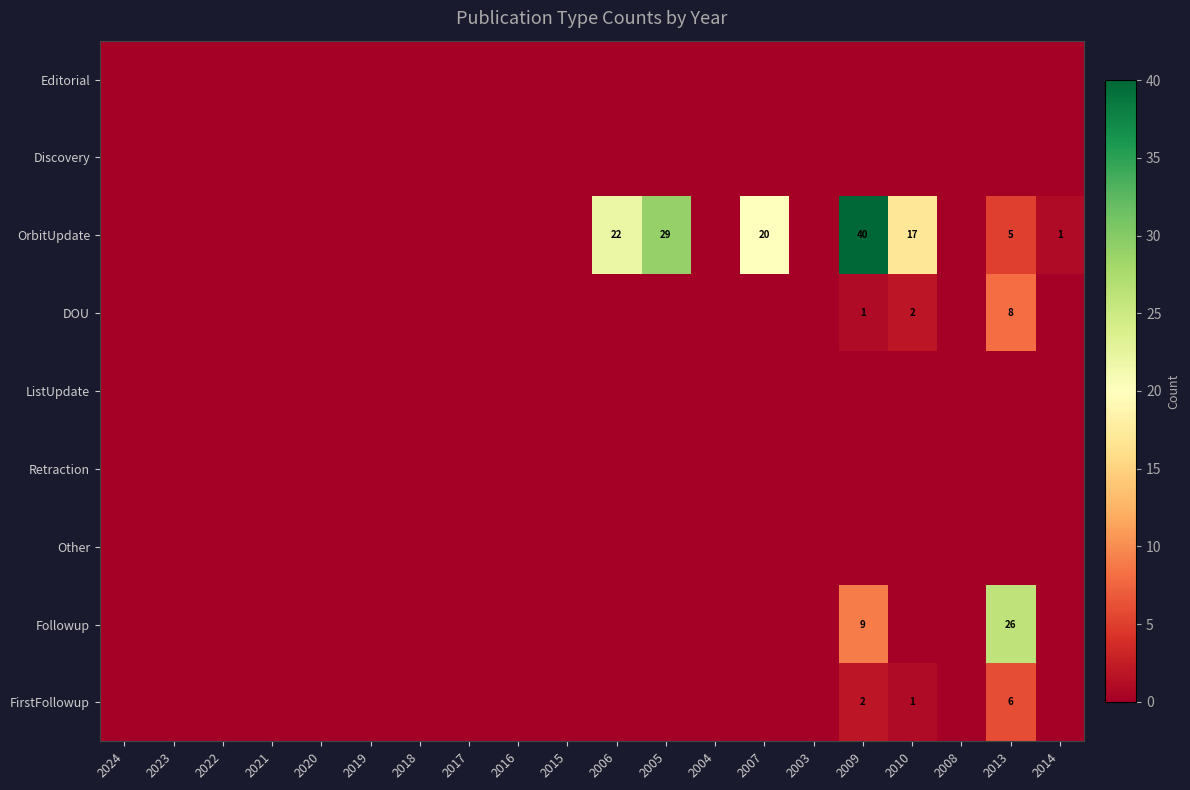

Is it true that OrbitUpdate equals 29 at 2005?

True